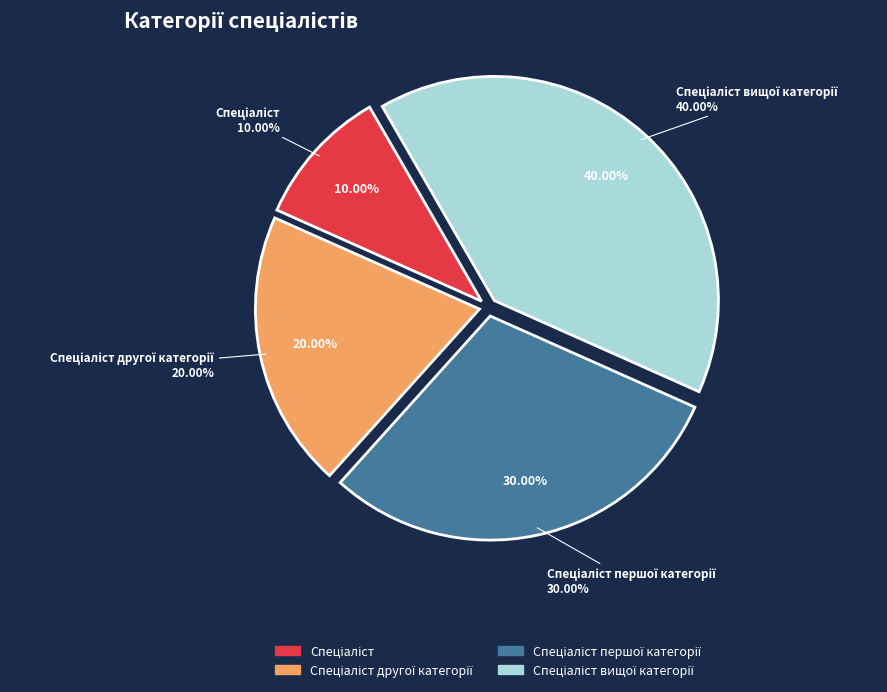

Combined, do Спеціаліст першої категорії and Спеціаліст account for over 50%?

No